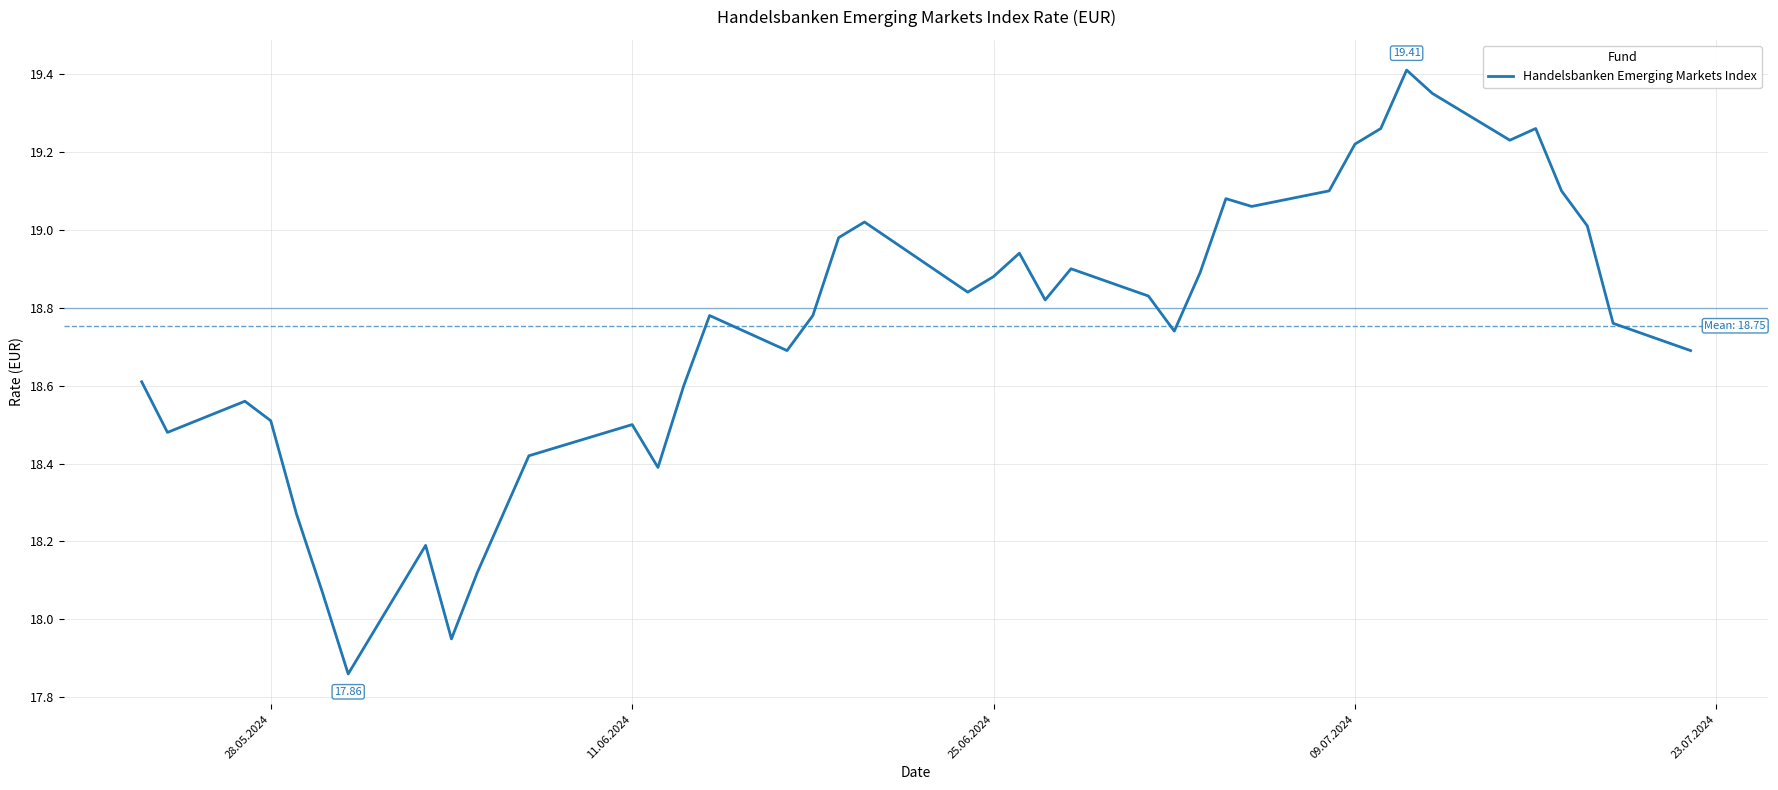

Does the chart display data point markers on the line(s)?

No